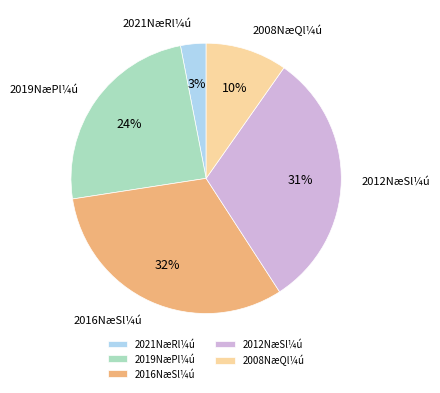

To the nearest percent, what portion does 2019NæPl¼ú represent?

24%